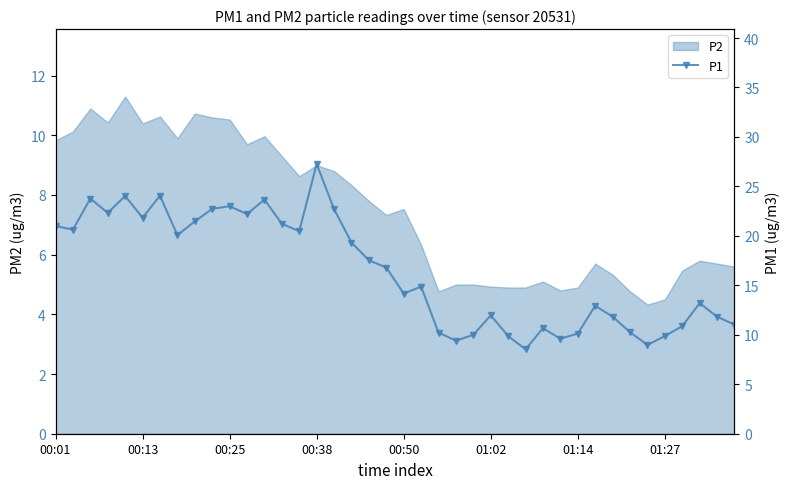

True or false: there are more than 2 points higher than both neighbors.

True